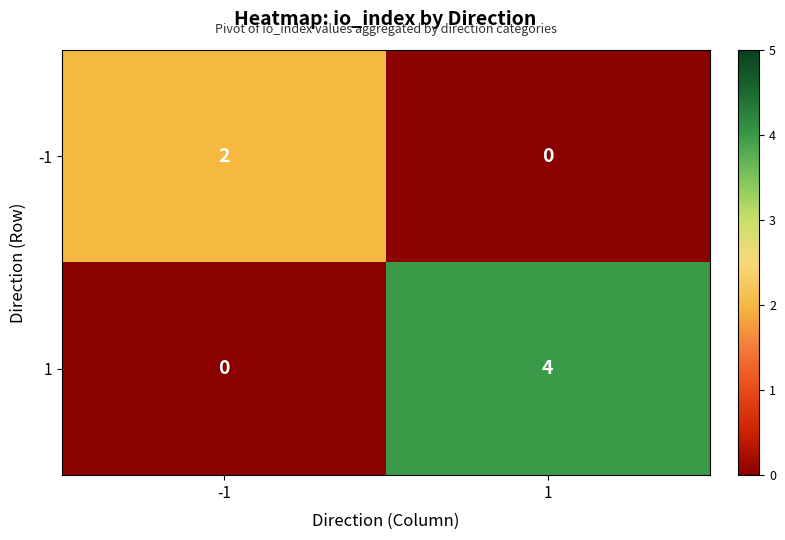

What is the difference between the 1 values at 1 and -1?

4